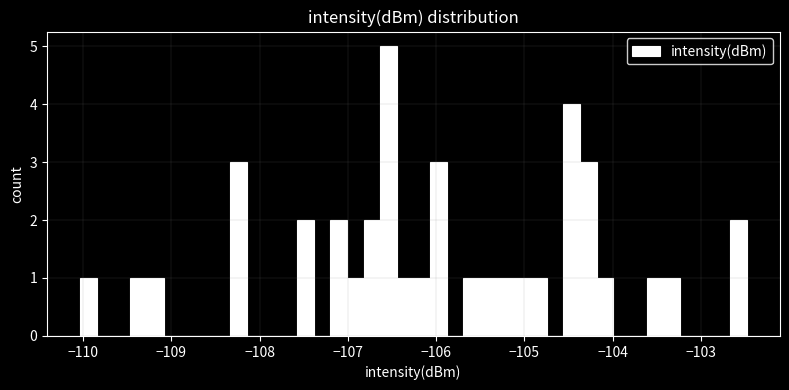

Around what value on the x-axis is the tallest bar? Give the approximate position of its centre, as read against the axis.

-106.5